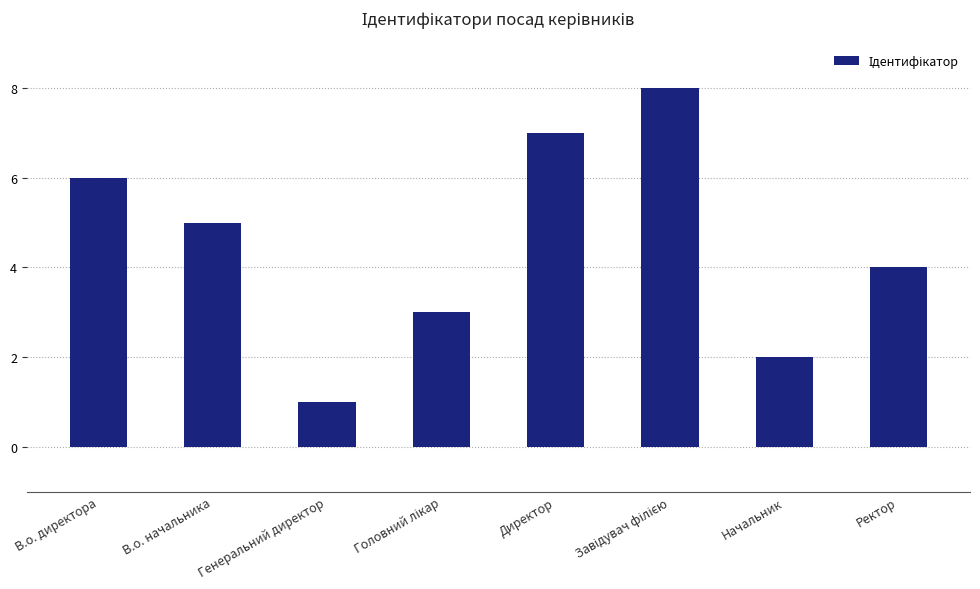

The chart shows a value of 2 at В.о. начальника. True or false?

False